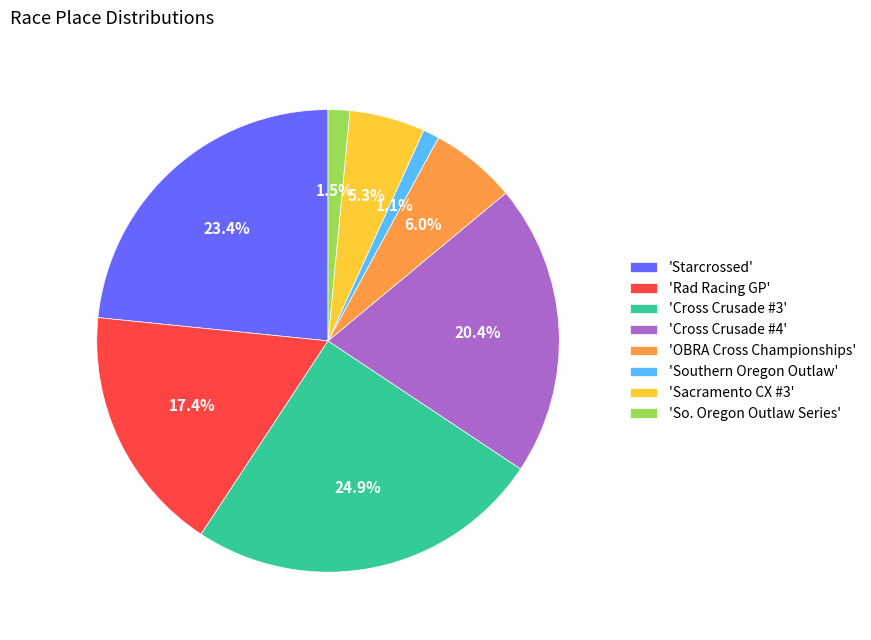

To the nearest percent, what is the average slice percentage?

12%